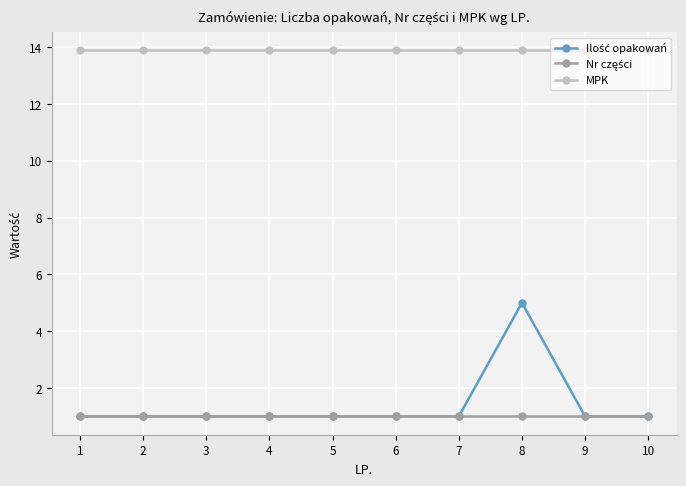

What is the spread (max minus min) of values at 8?

12.9